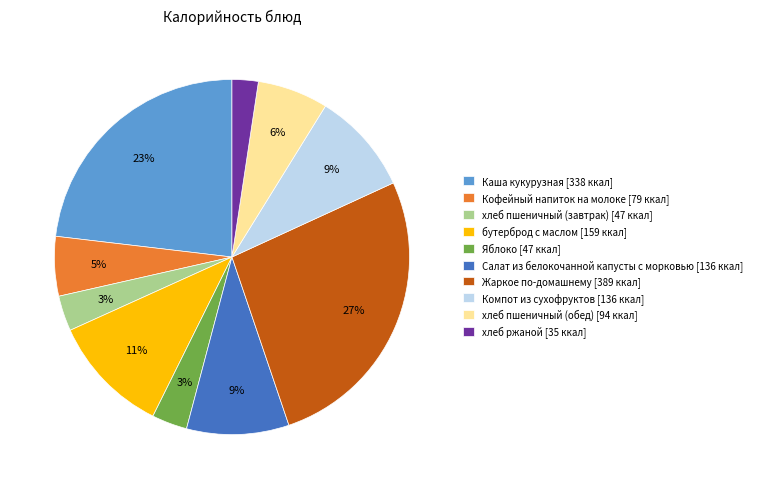

What is the smallest slice in the pie chart?

хлеб ржаной